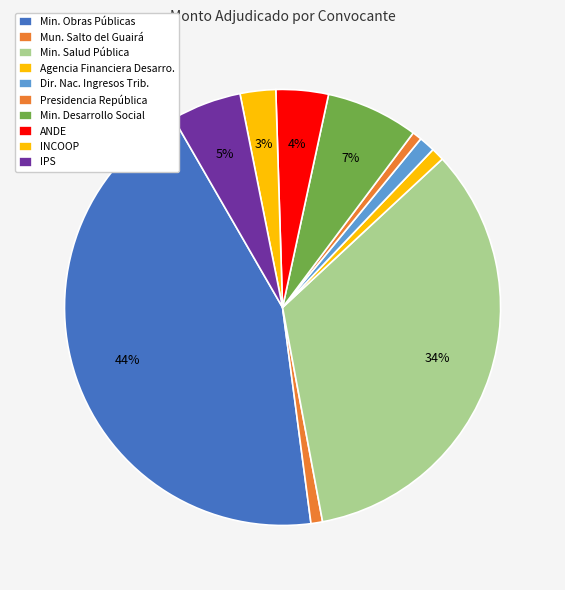

What is the smallest slice in the pie chart?

presidencia-republica